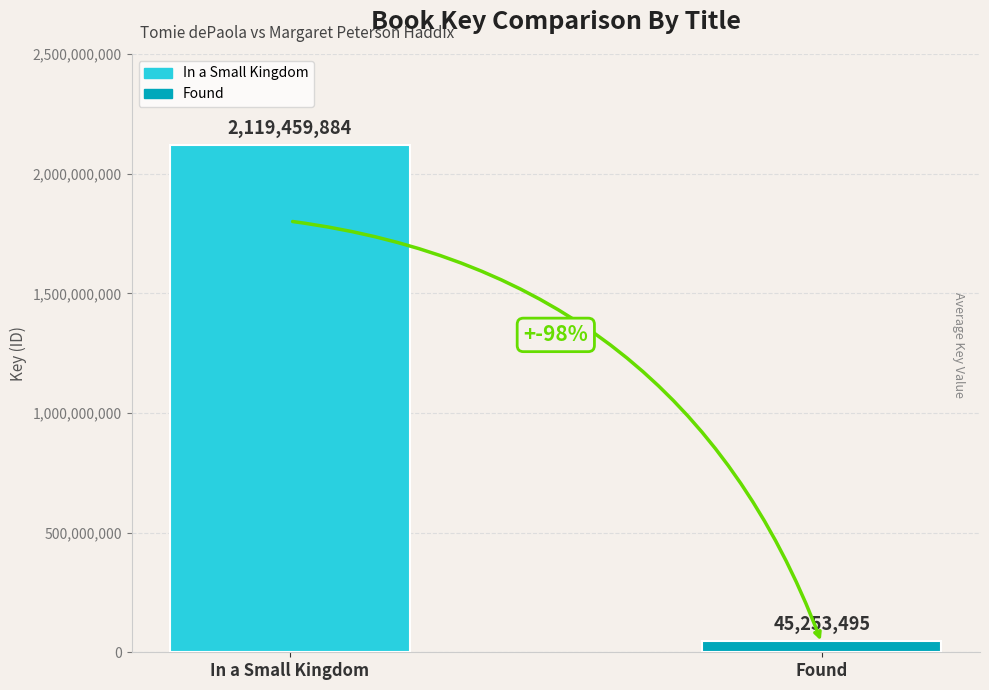

Which series has the widest spread of values?

In a Small Kingdom